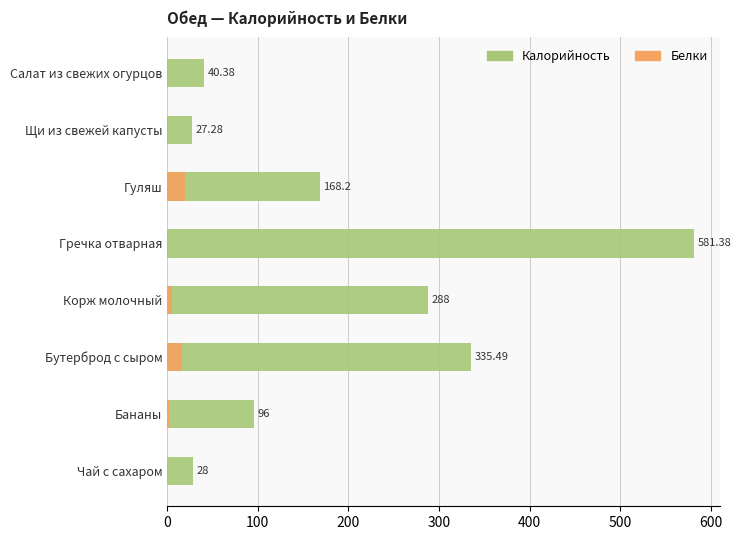

What is the greatest value displayed?

581.4